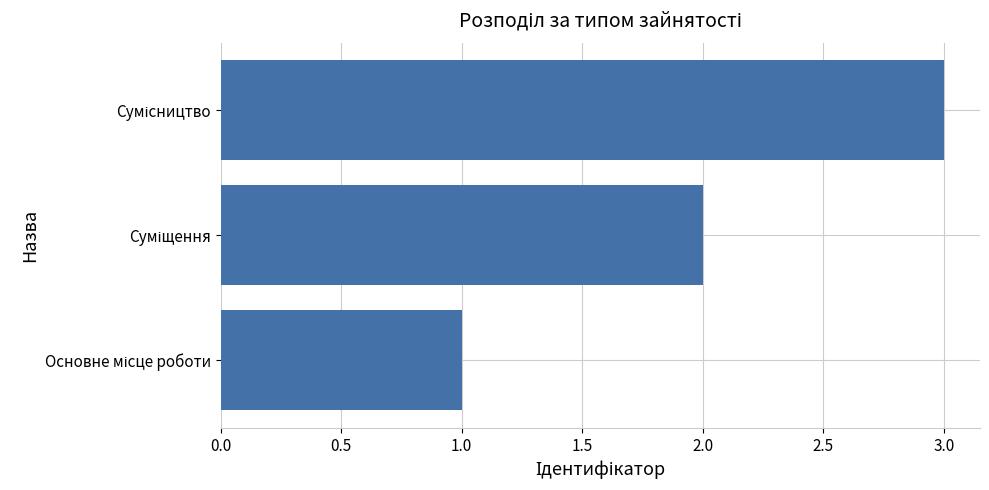

What is the greatest value displayed?

3